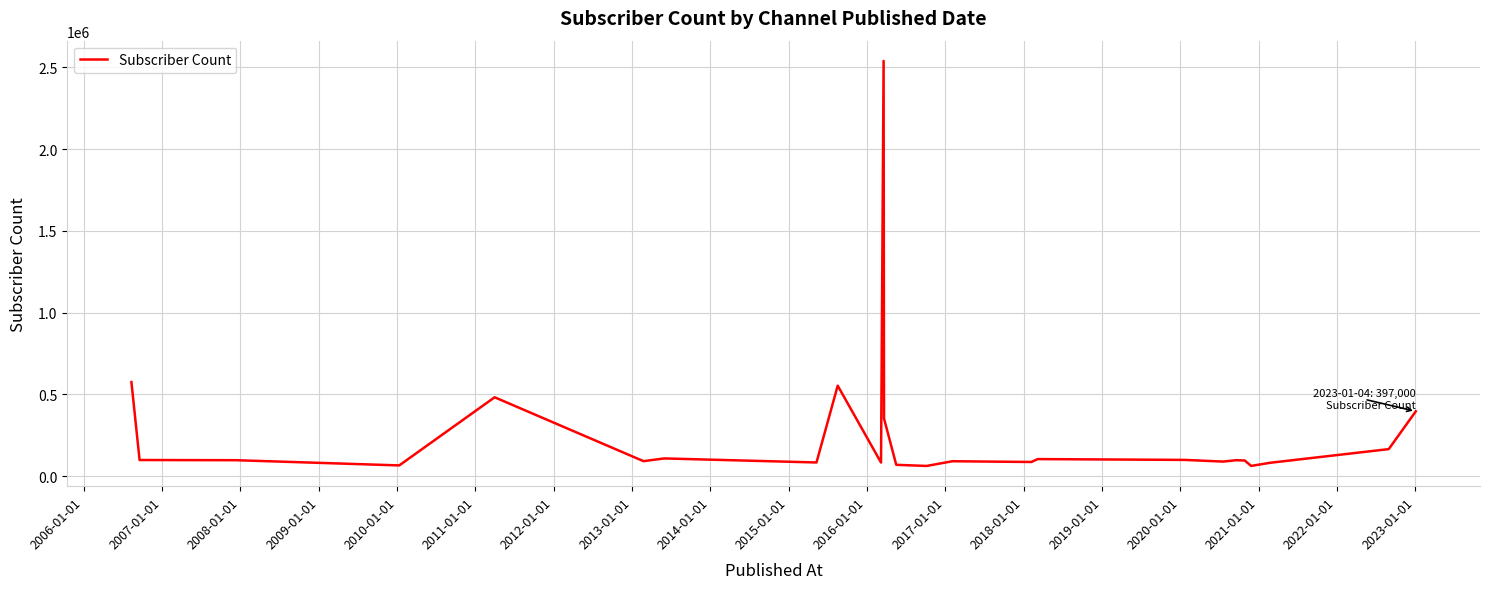

What is the minimum value shown in the chart?

63100